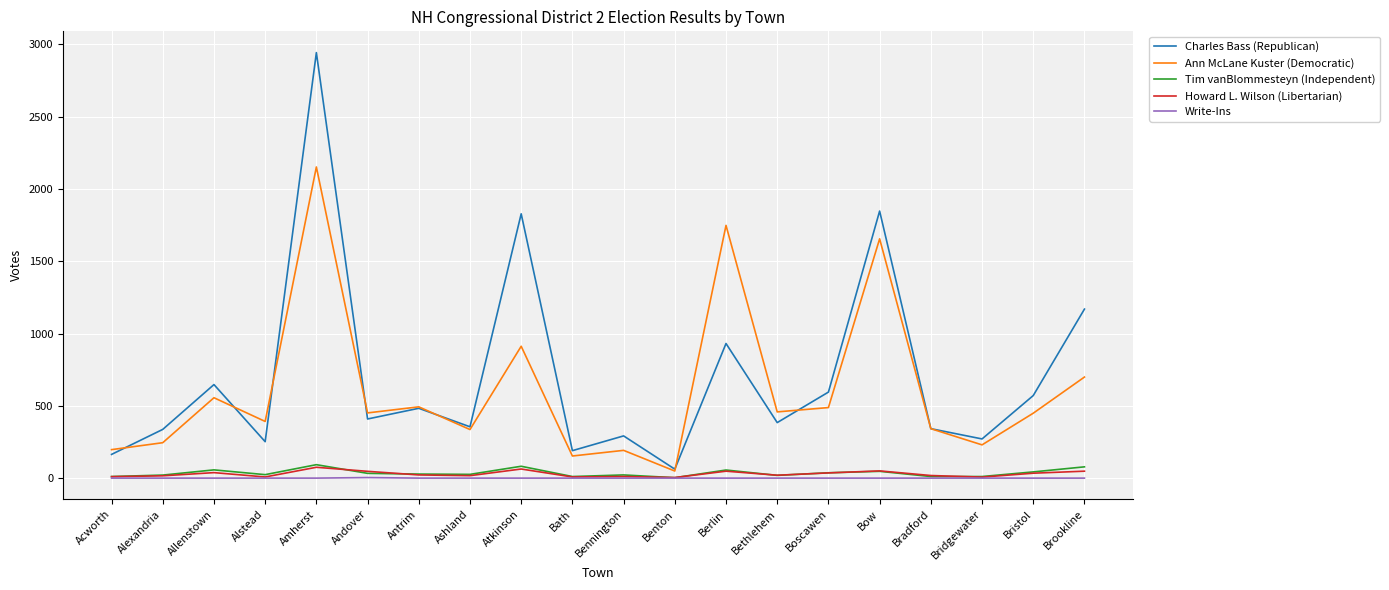

In Ann McLane Kuster (Democratic), how many points are higher than both neighbors (excluding endpoints)?

7